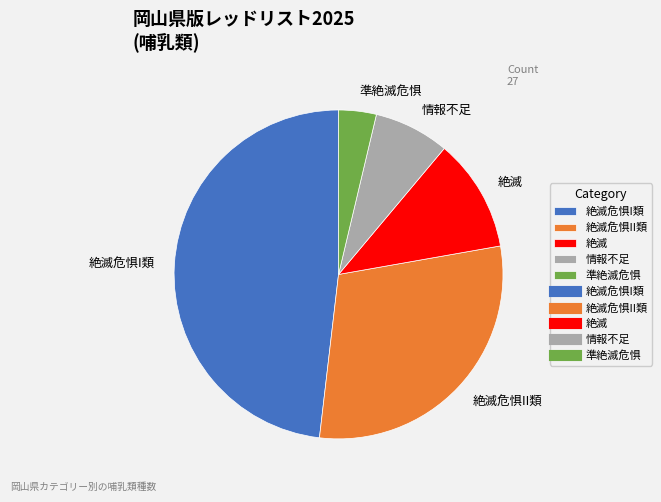

The 情報不足 slice represents 7% of the pie. True or false?

True